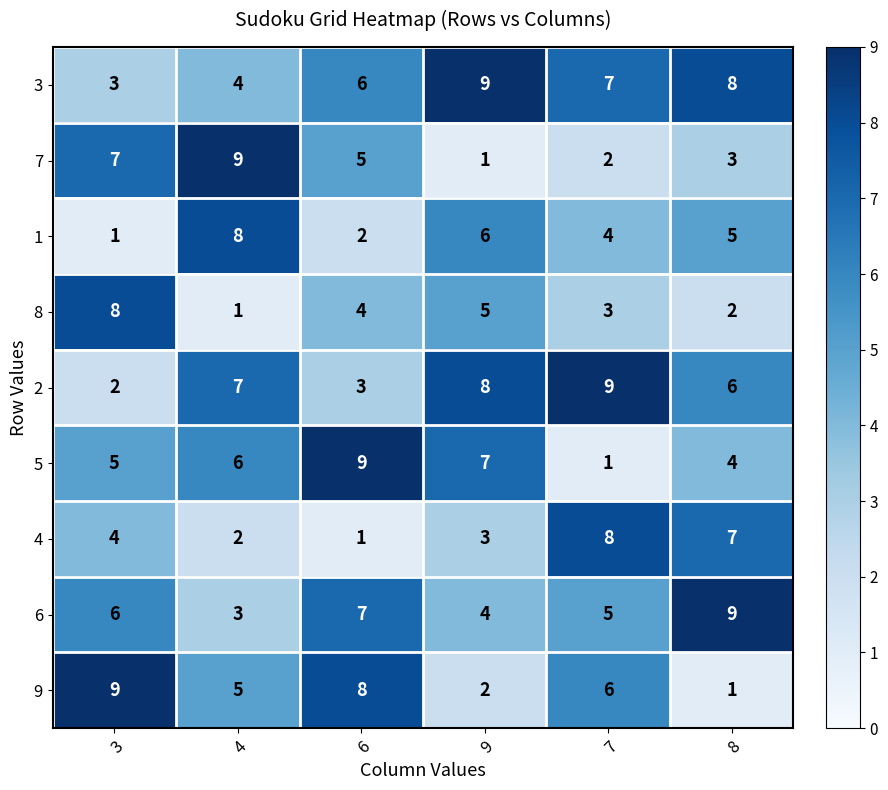

Is it true that 5 equals 3 at 3?

False